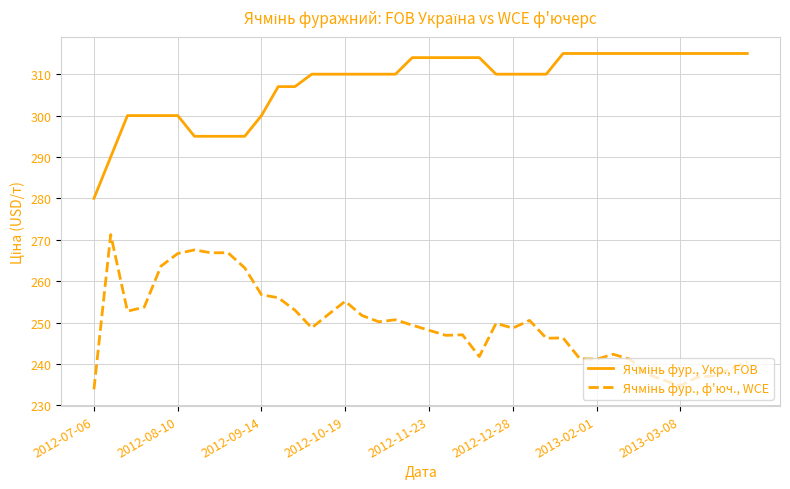

What is the minimum value shown in the chart?

233.9